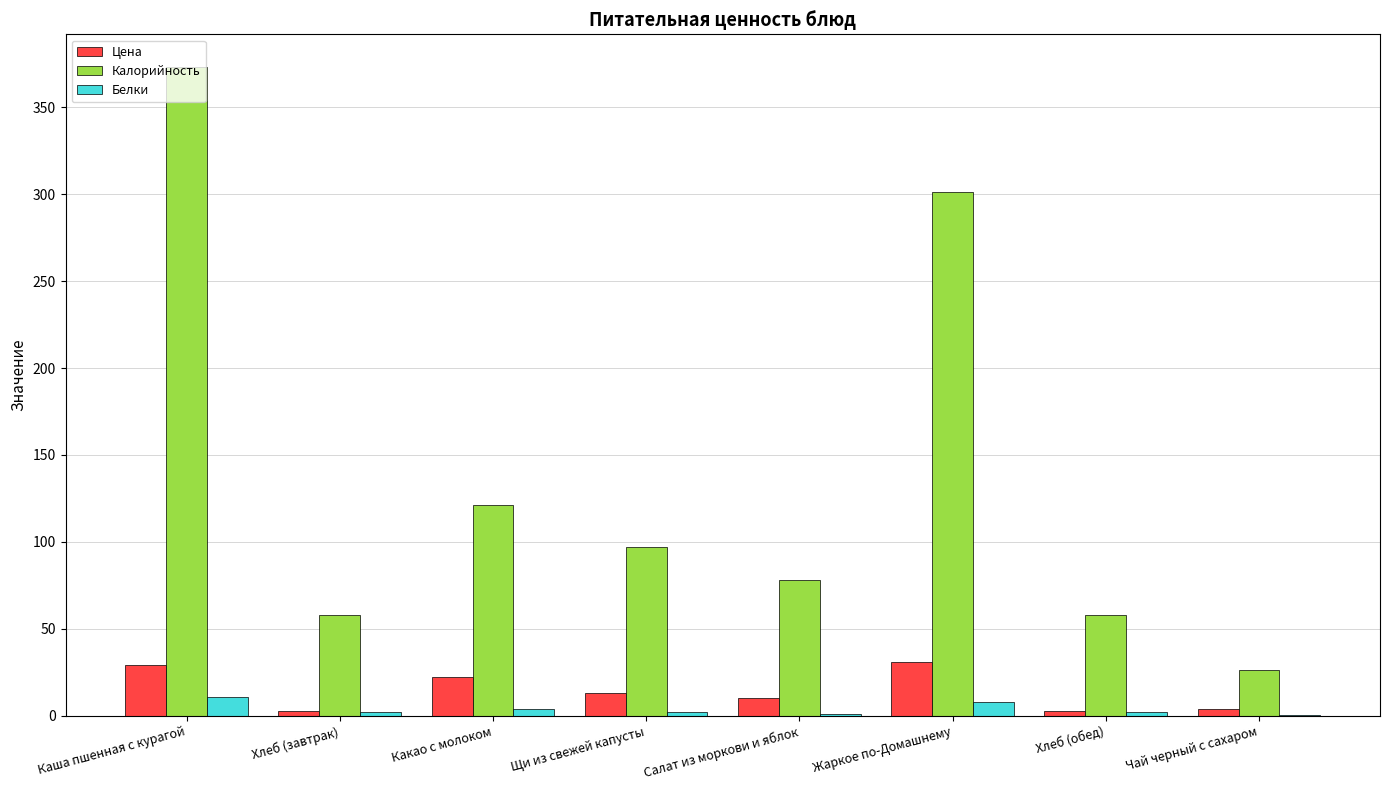

Is it true that Калорийность equals 45.0 at Чай черный с сахаром?

False